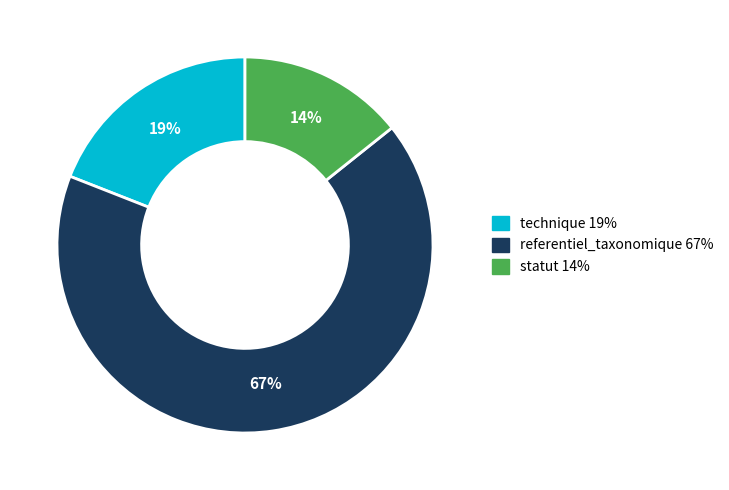

Count the number of slices in the pie.

3